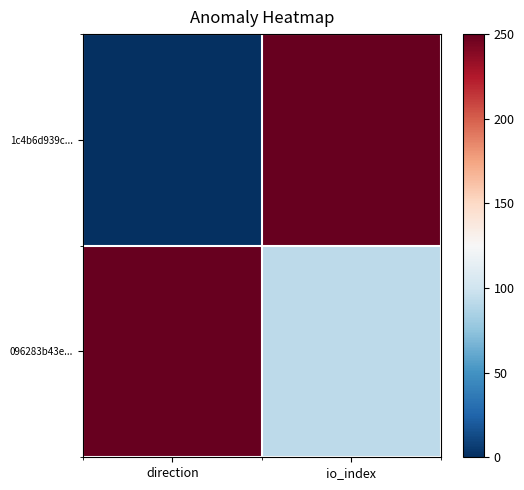

Reading right to left, extract all data points from this chart.

1c4b6d939c...: io_index=250.0	direction=0.0
096283b43e...: io_index=92.1	direction=250.0